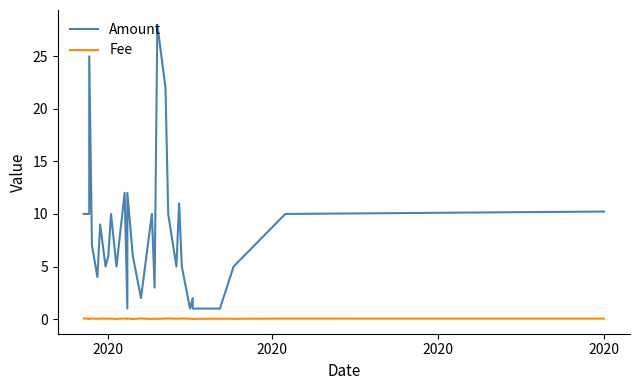

True or false: Fee and Amount intersect in this chart.

False